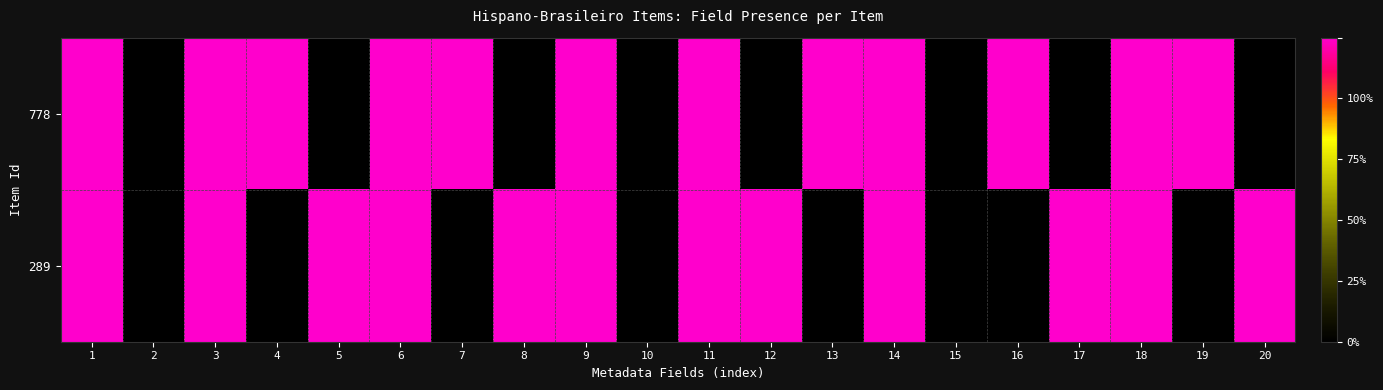

Rank the series by their maximum value, from lowest to highest.

778, 289